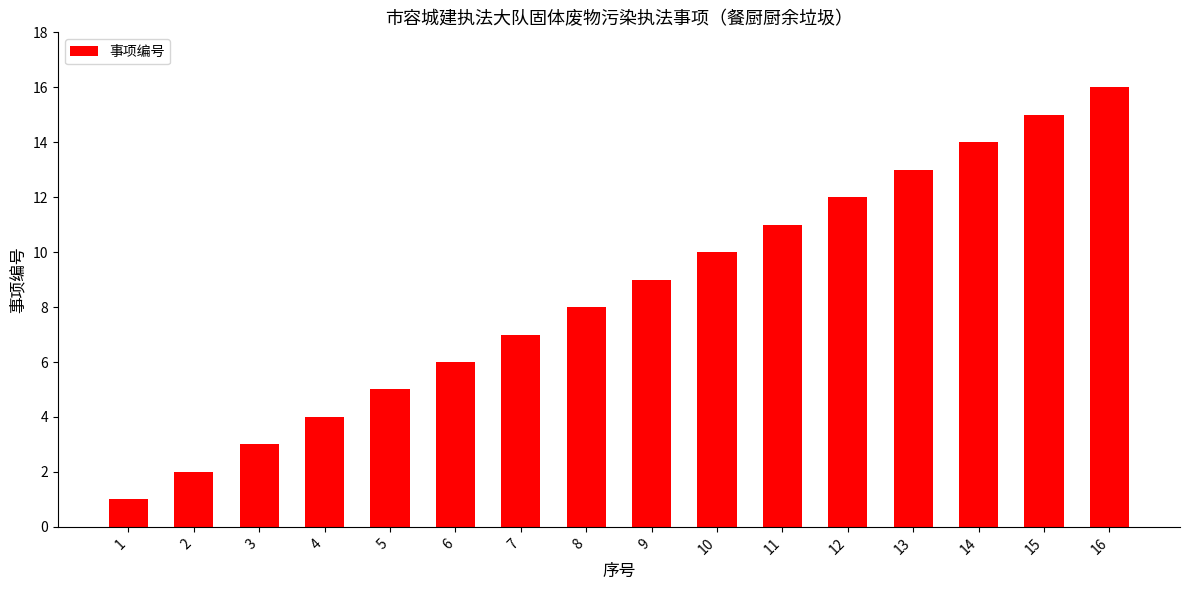

At which category does the chart reach its minimum across all series?

1